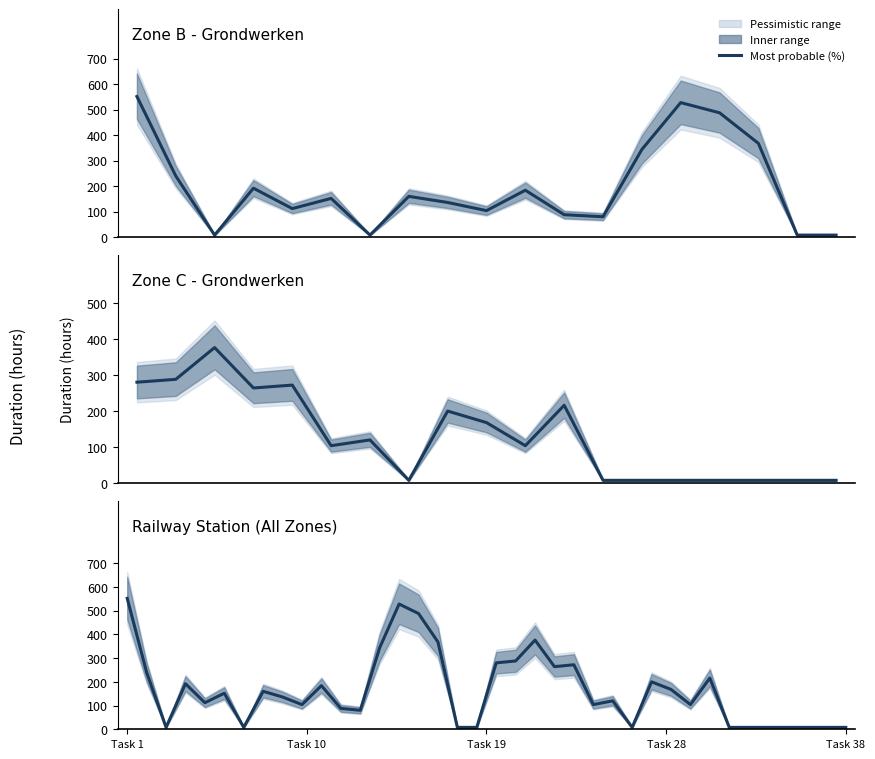

At which category does the chart reach its peak across all series?

Task 1